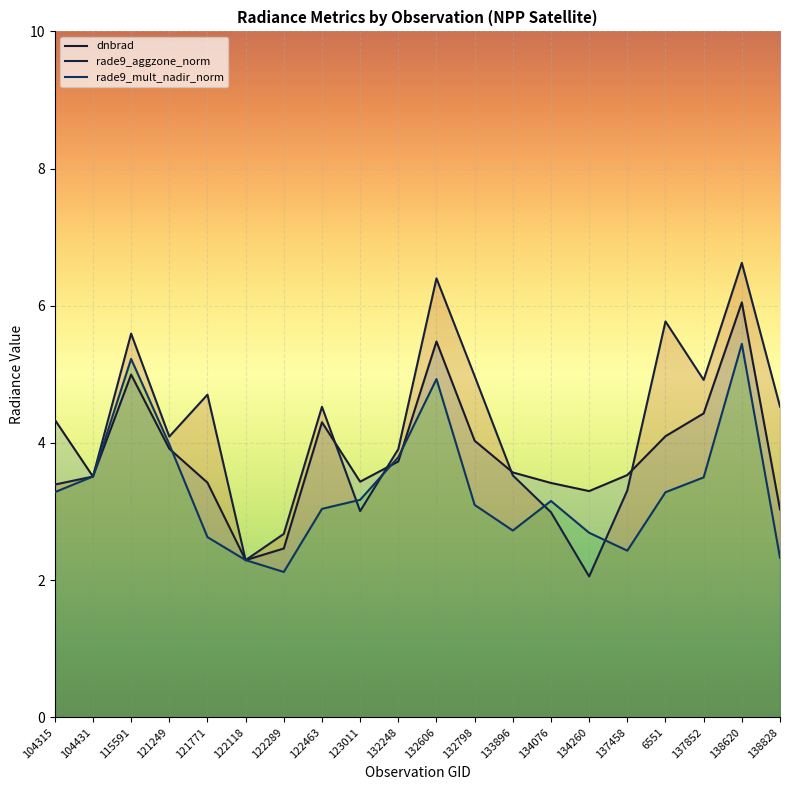

What is the sum of the rade9_aggzone_norm values at 6551 and 122463?

10.3